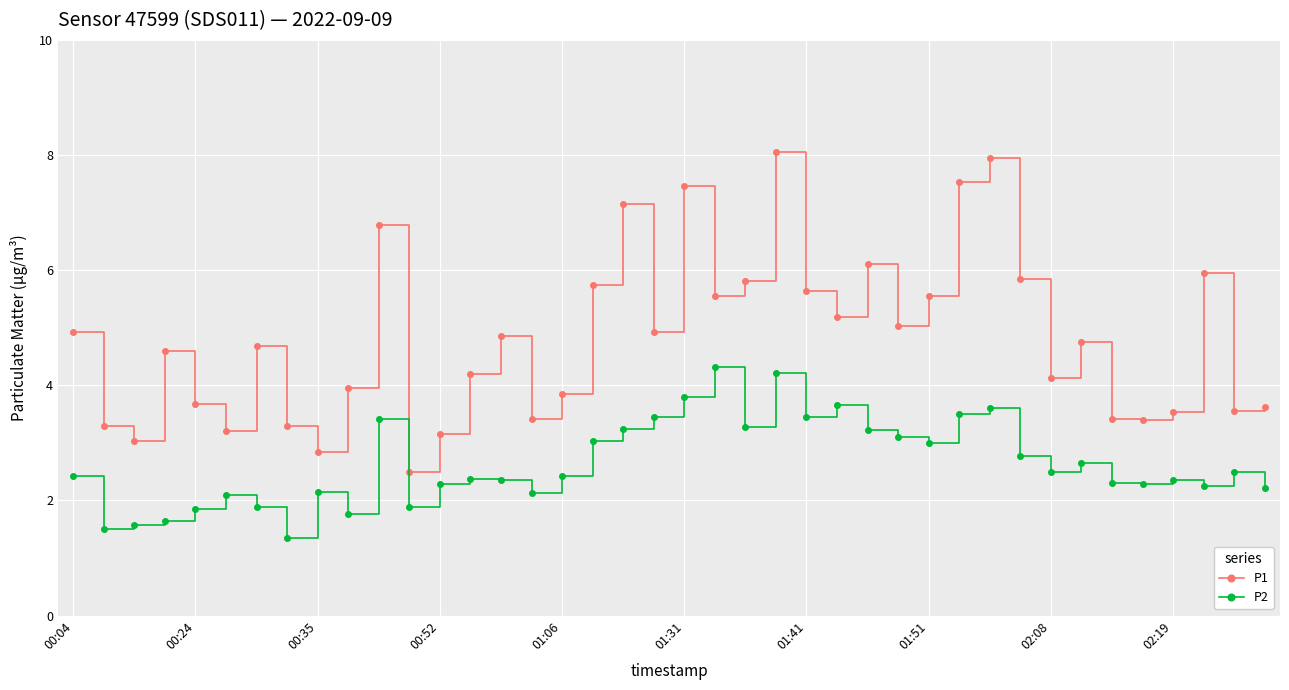

Which series has the largest range (max minus min)?

P1